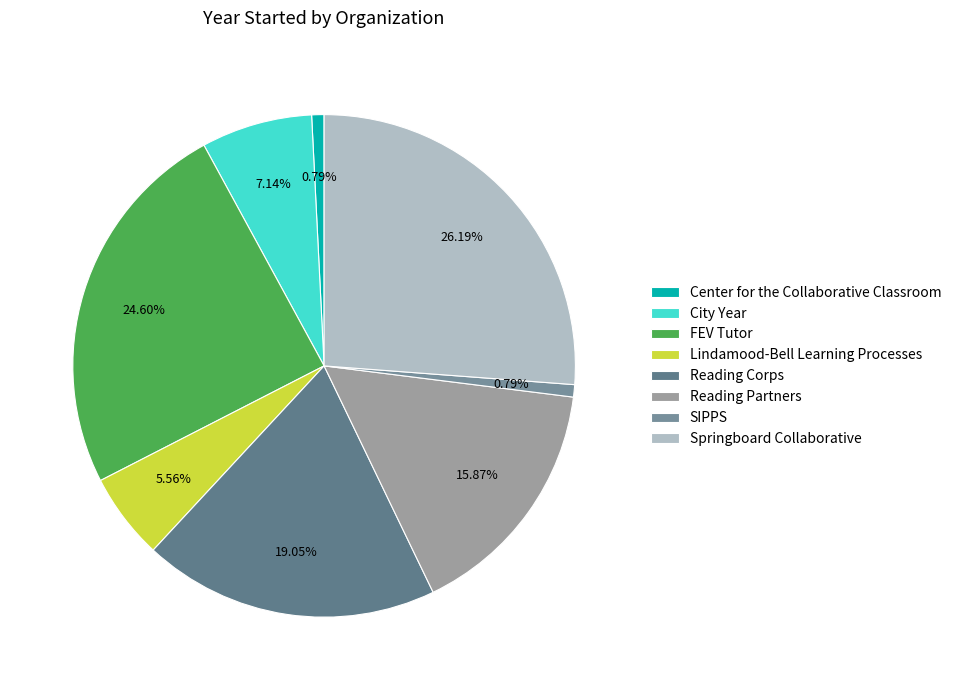

To the nearest percent, what percentage of the pie is Lindamood-Bell Learning Processes?

6%